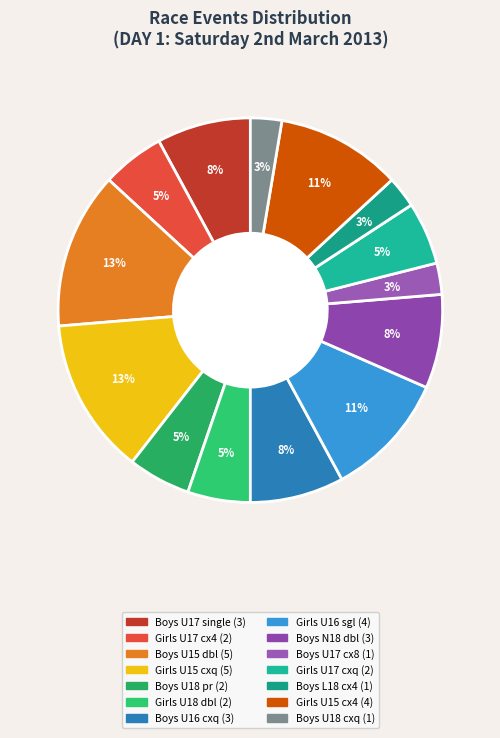

How many segments does this pie chart have?

14